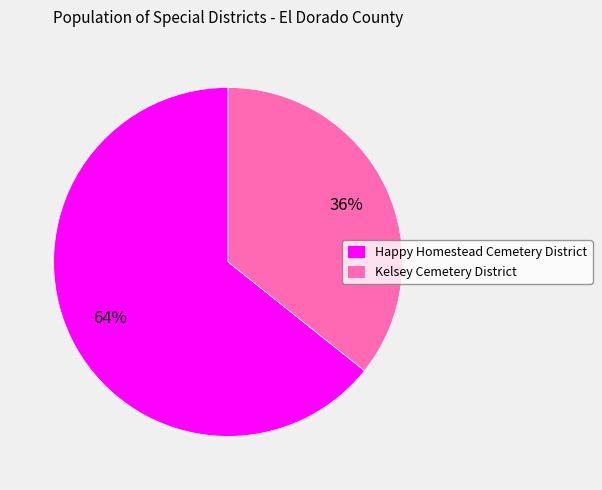

Which category has the biggest portion of the pie?

Happy Homestead Cemetery District